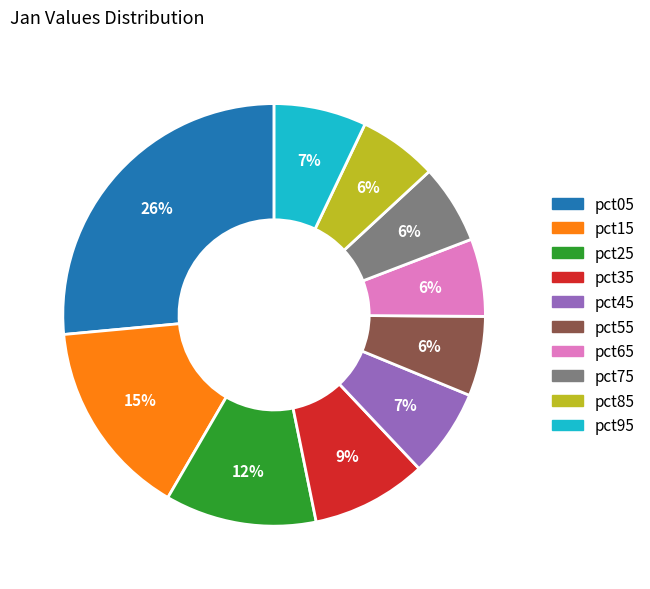

To the nearest percent, what percentage of the pie is pct55?

6%